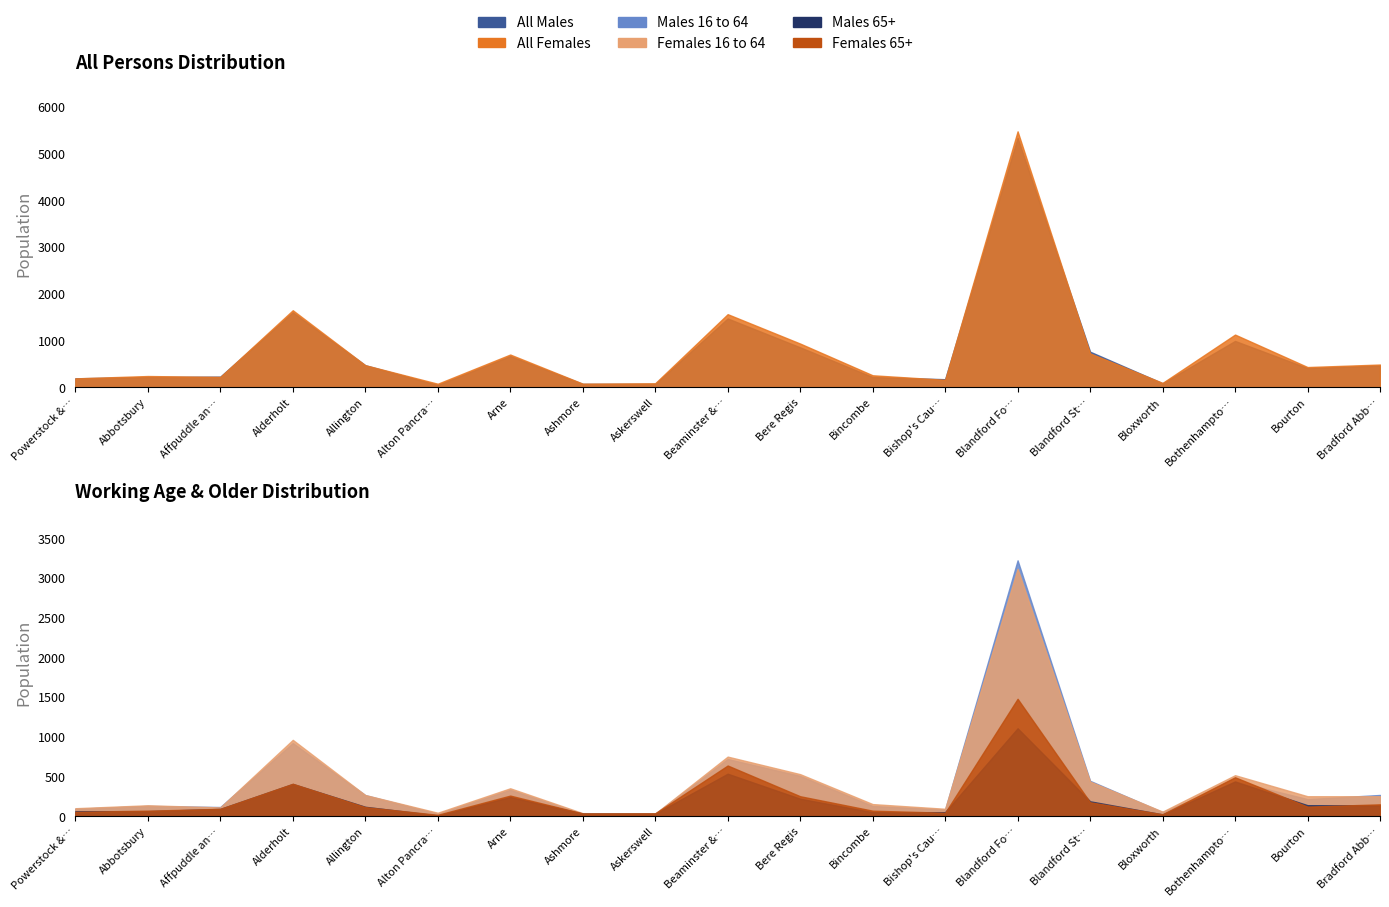

Is the value of All Males at Allington greater than the value of Females 16 to 64 at Bothenhampton?

No